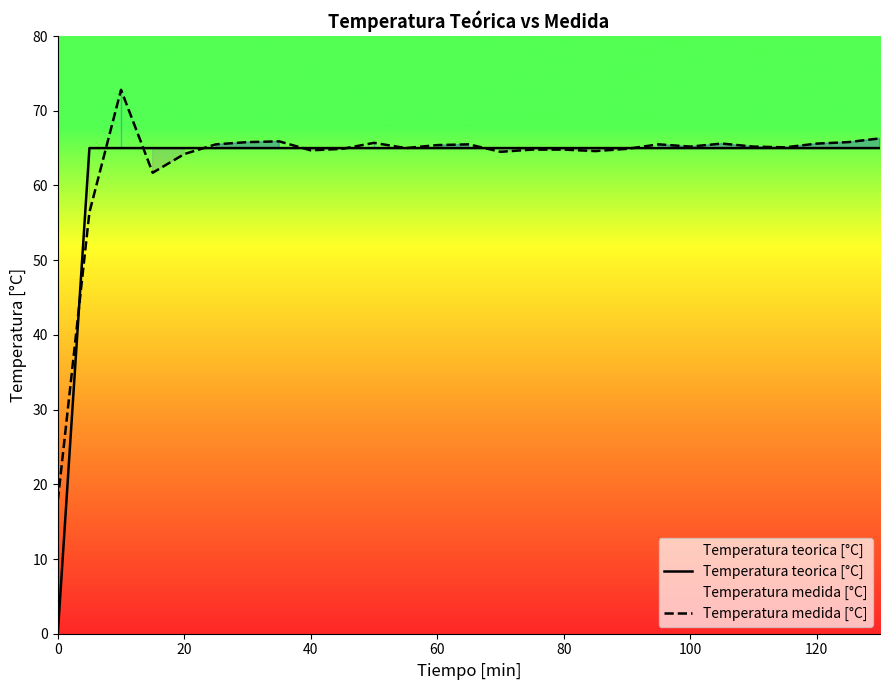

How many distinct data groups are displayed?

2